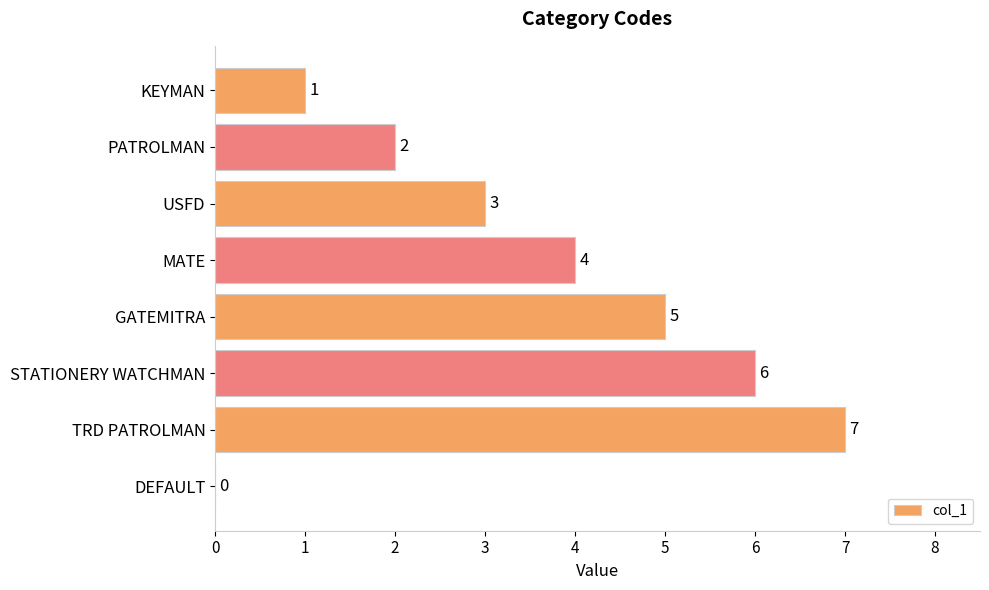

What is the sum of all values?

28